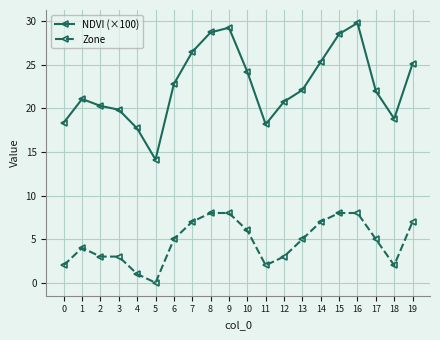

True or false: NDVI (×100) and Zone intersect in this chart.

False